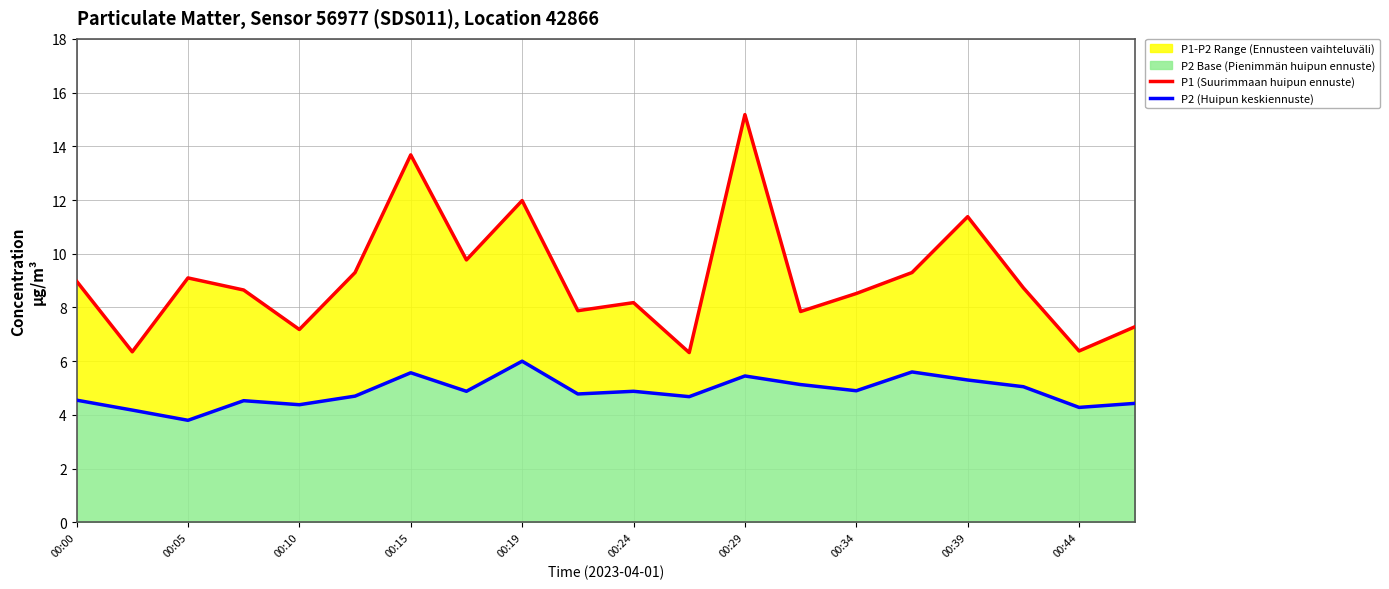

Which series has the widest spread of values?

P1 (Suurimmaan huipun ennuste)